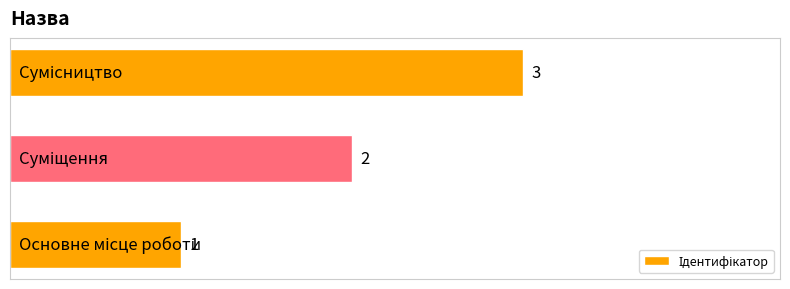

Are the bars grouped side by side (vs. stacked)?

No